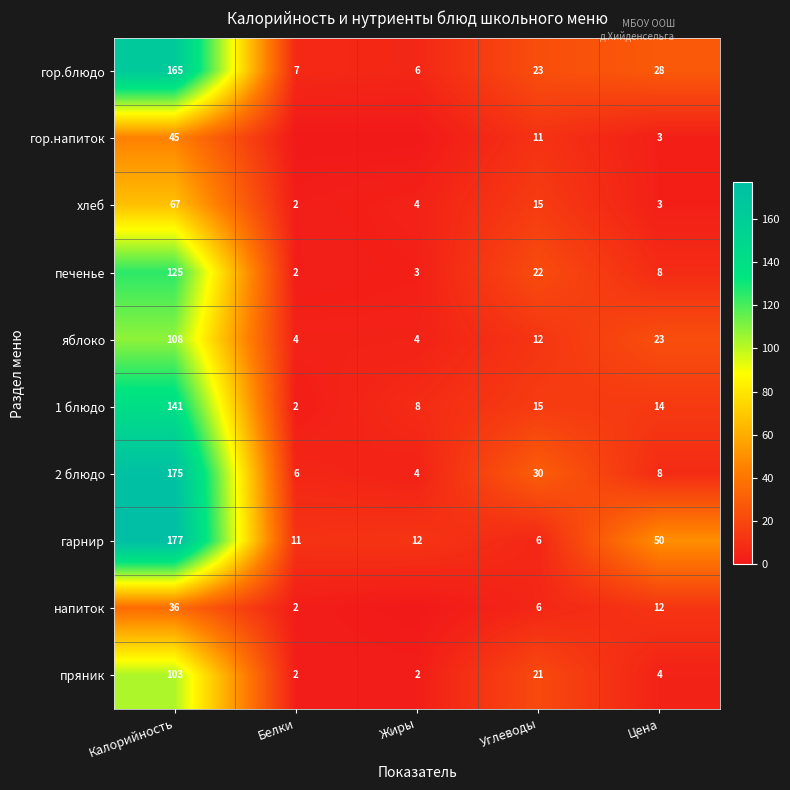

Is the value of хлеб at Жиры greater than the value of напиток at Цена?

No